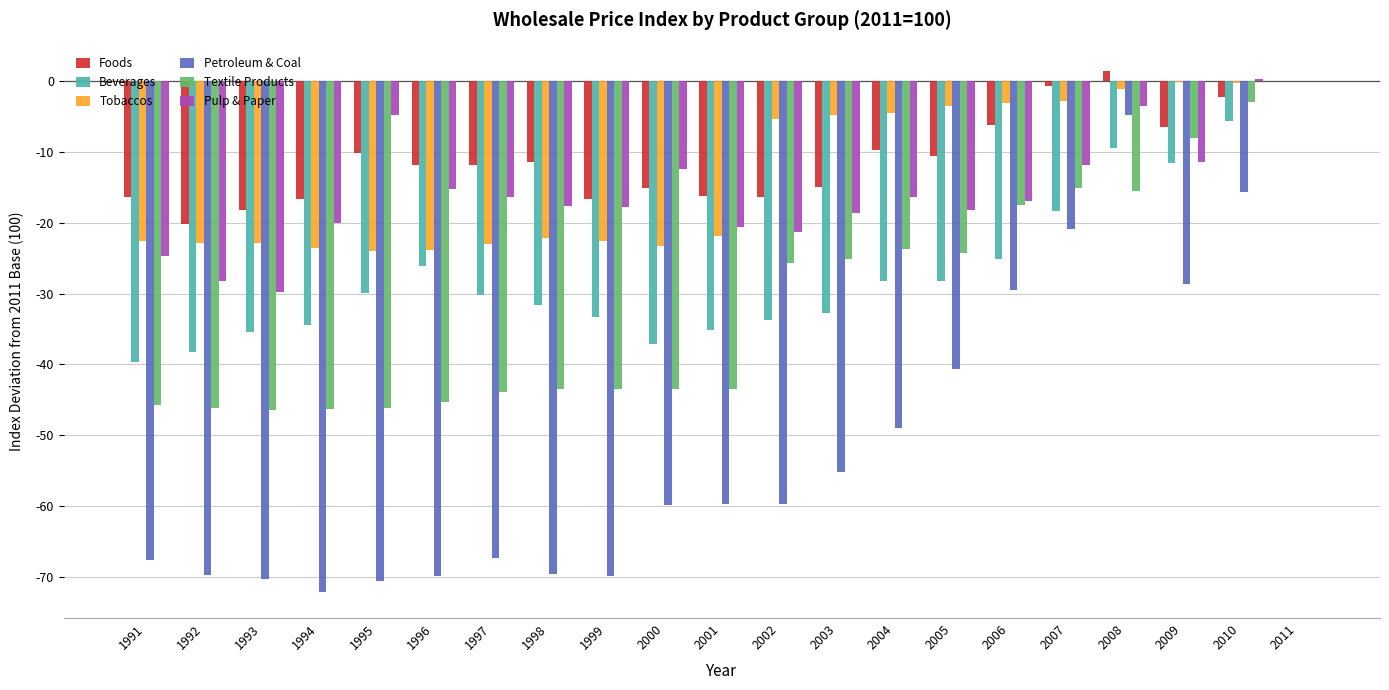

Which series has the widest spread of values?

Petroleum & Coal